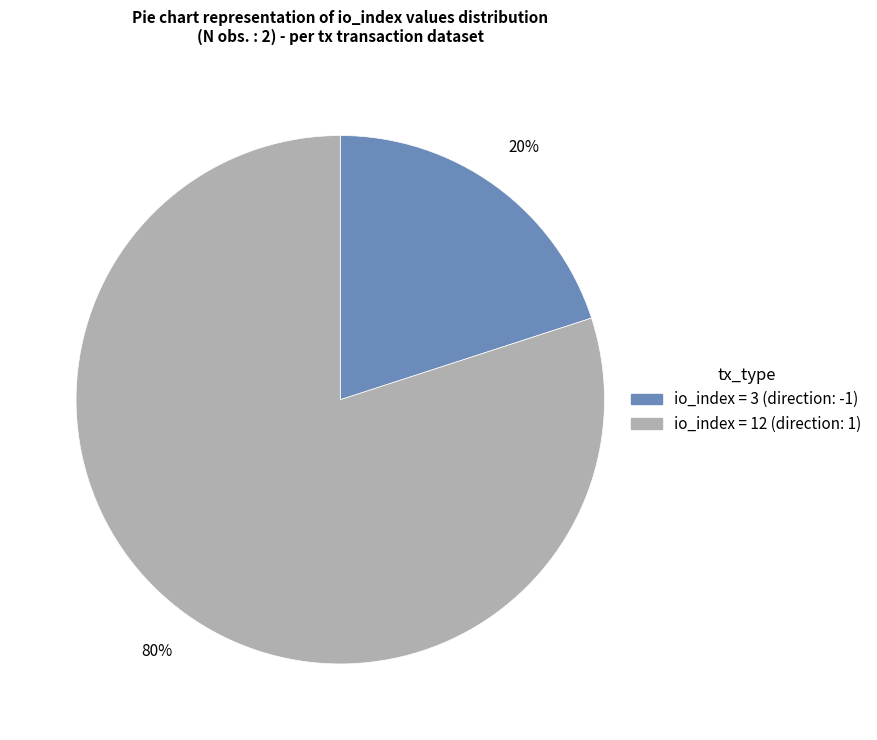

Is there a majority slice in this chart?

Yes